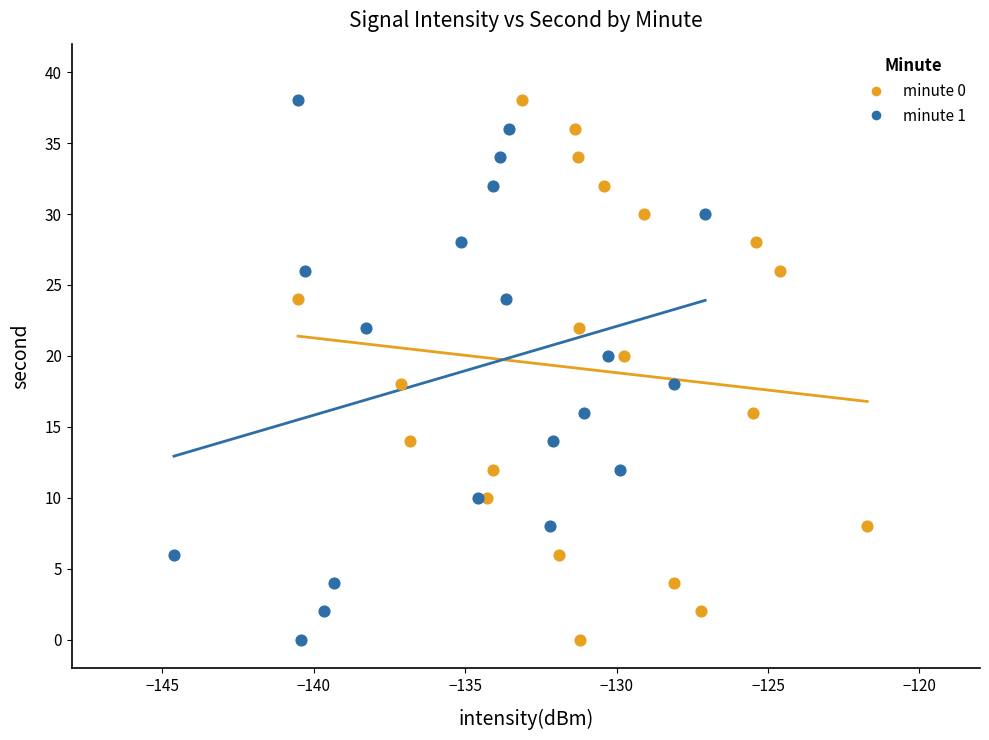

What are all the series names shown in the legend?

minute 0, minute 1